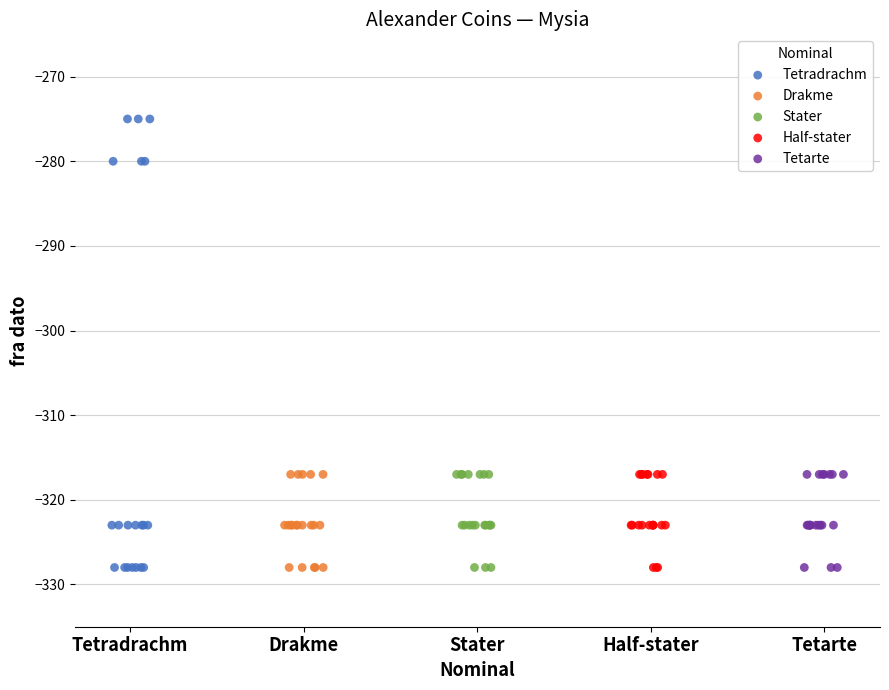

What are all the series names shown in the legend?

Tetradrachm, Drakme, Stater, Half-stater, Tetarte